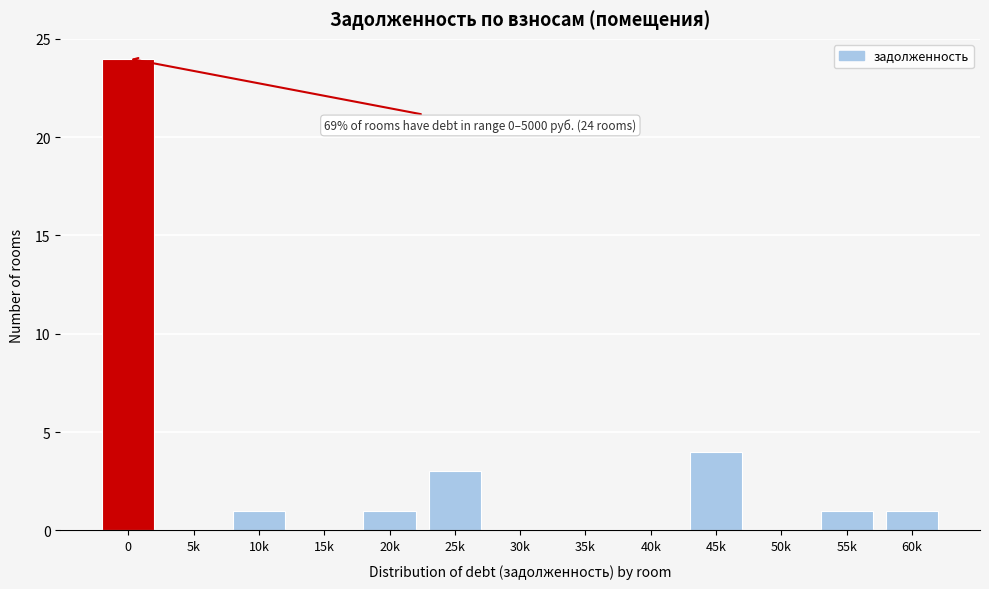

Reading right to left, list all the values displayed in this chart.

60k=1	55k=1	50k=0	45k=4	40k=0	35k=0	30k=0	25k=3	20k=1	15k=0	10k=1	5k=0	0=24